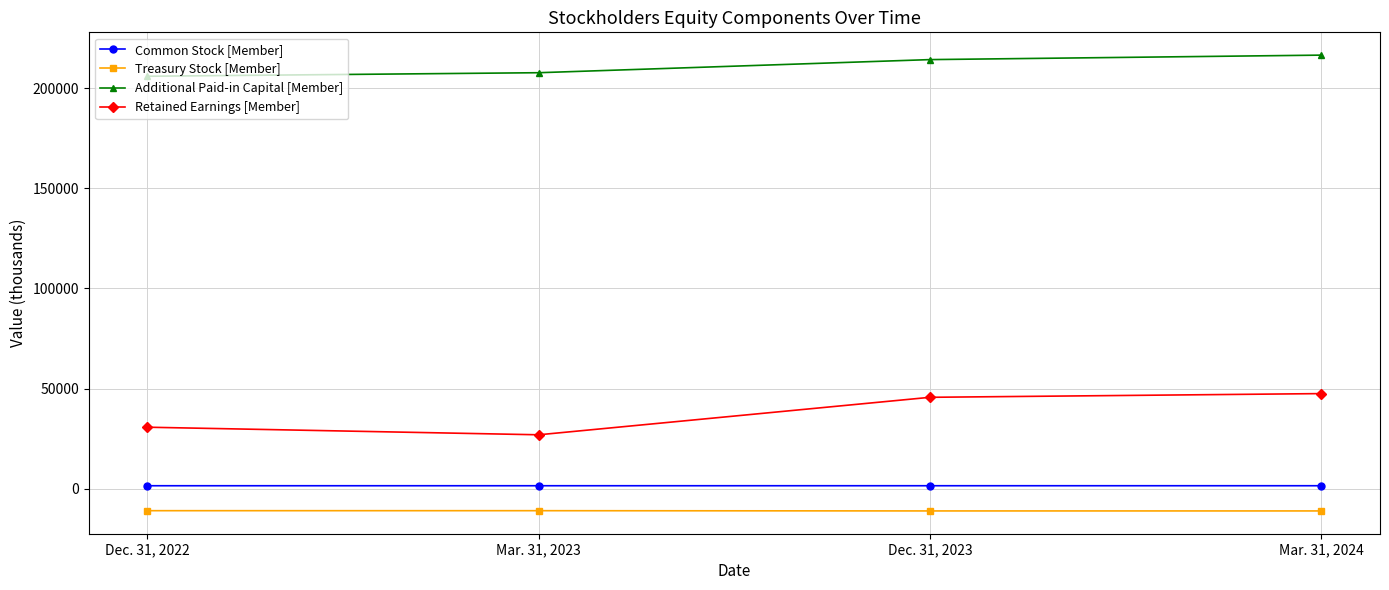

Where is the first local minimum for Retained Earnings [Member]?

Mar. 31, 2023